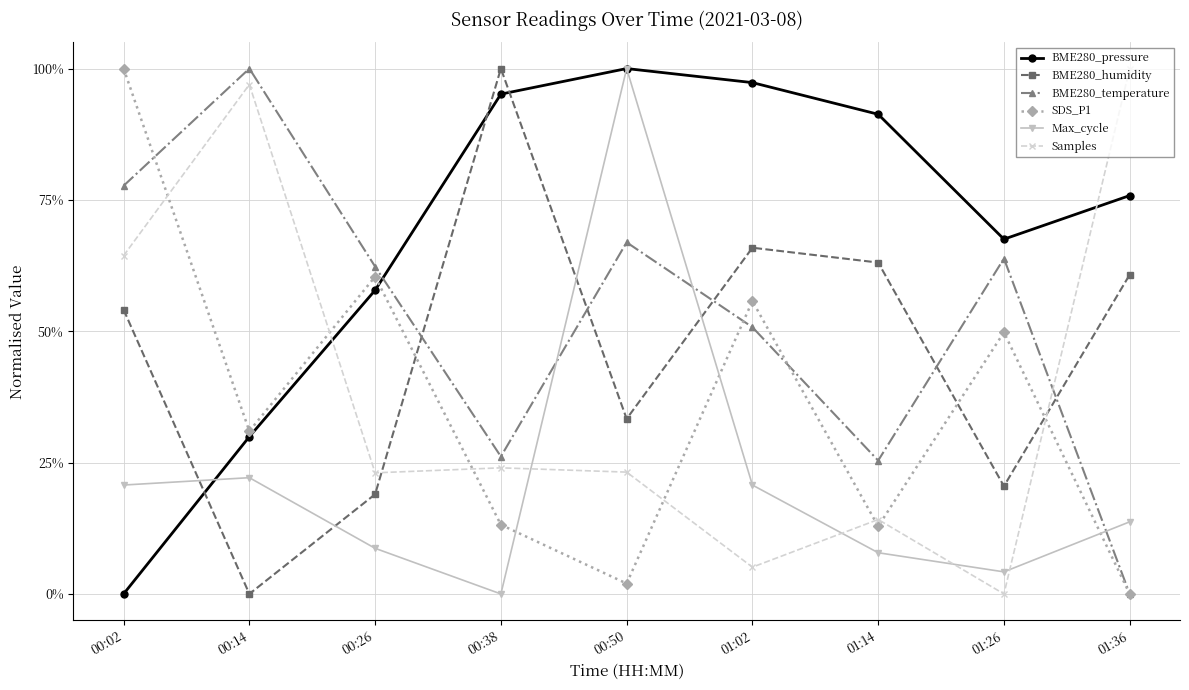

Does the chart have visible grid lines?

Yes